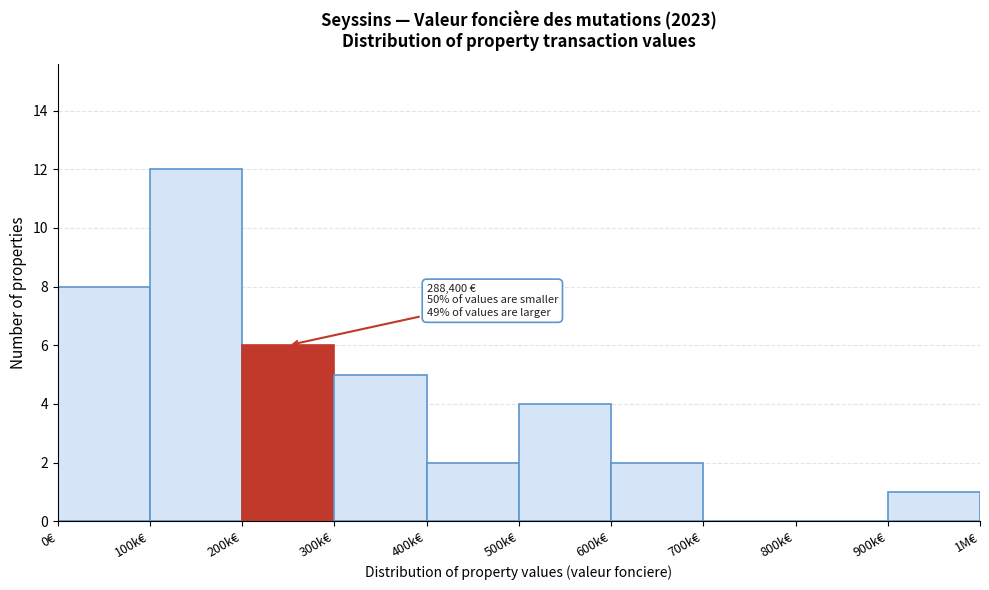

Reading right to left, extract all data points from this chart.

900k€=1	800k€=0	700k€=0	600k€=2	500k€=4	400k€=2	300k€=5	200k€=6	100k€=12	0€=8